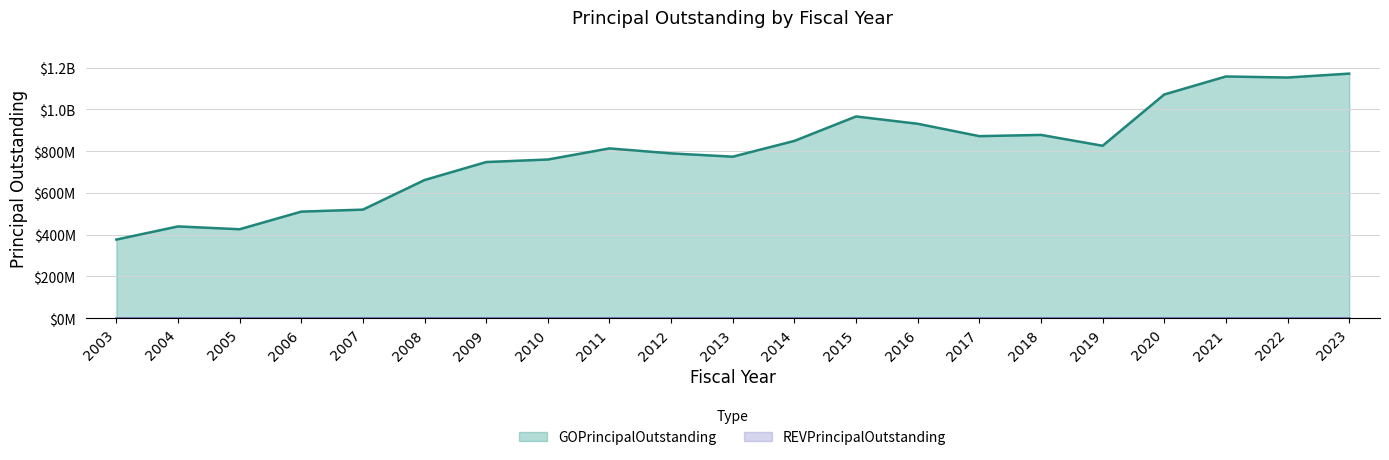

What is the change in value from 2005 to 2016?

+505249941.5